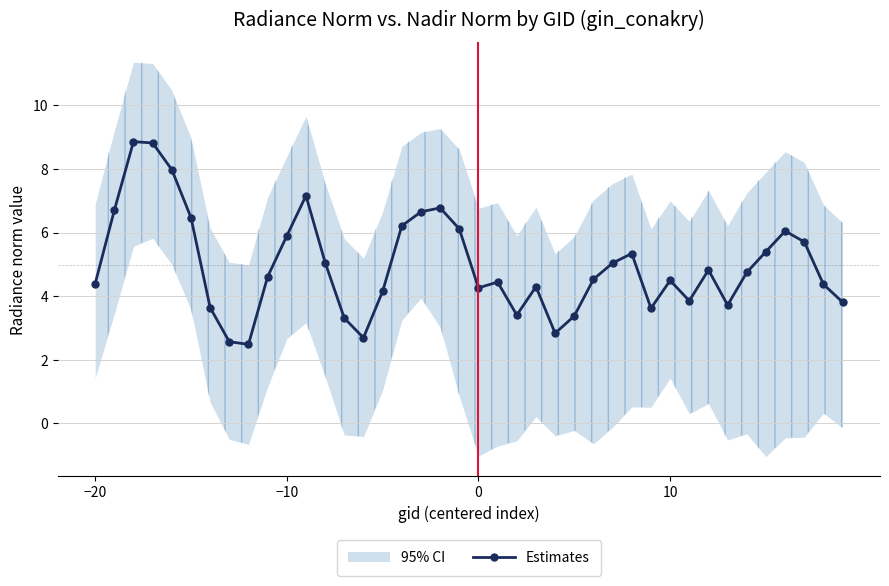

At which label does Estimates first exceed 4?

−20